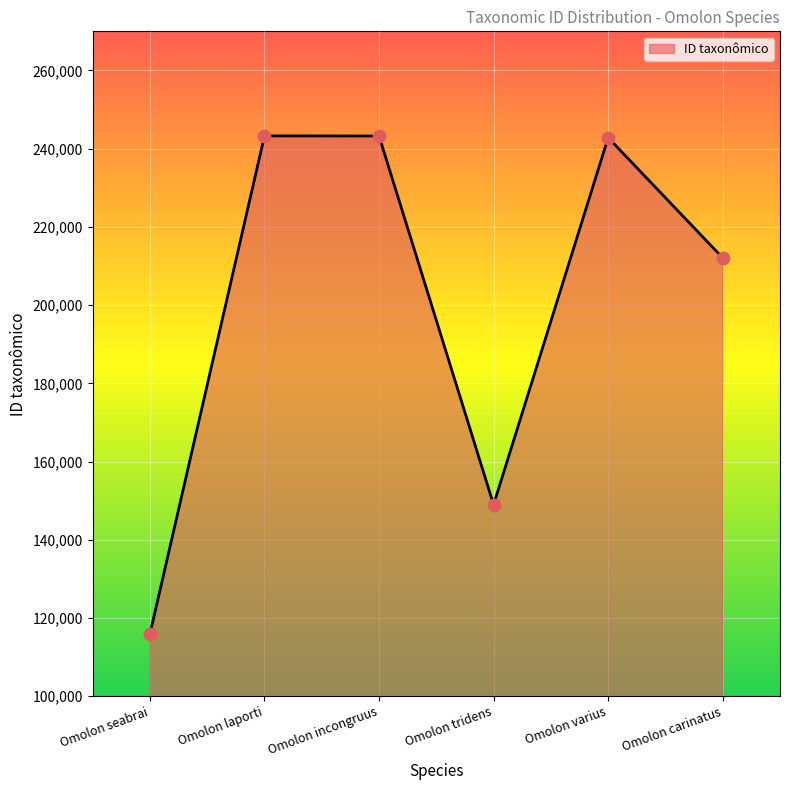

Which has a higher value, Omolon seabrai or Omolon varius?

Omolon varius